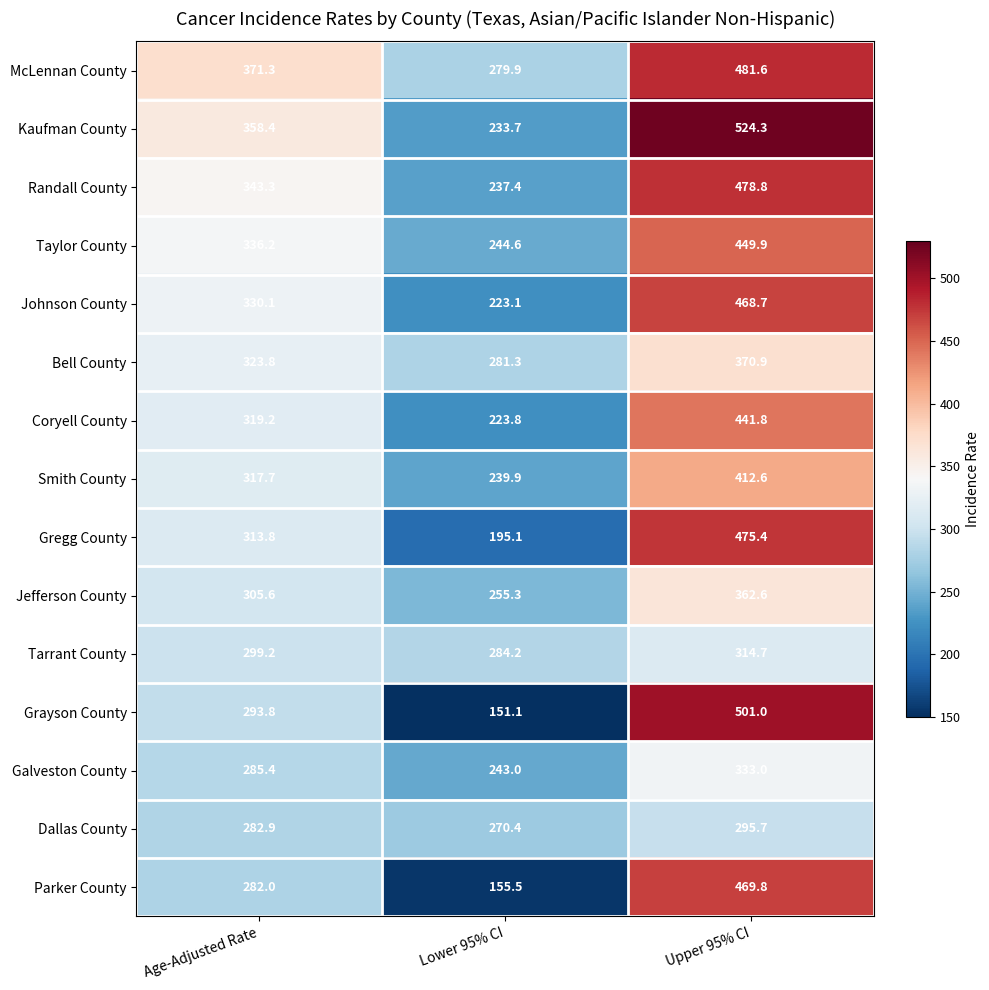

At which label does Gregg County first exceed 313?

Age-Adjusted Rate